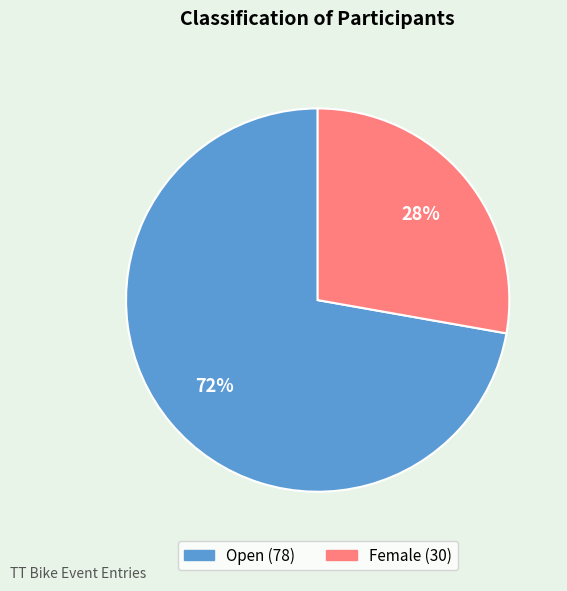

Which category has the biggest portion of the pie?

Open